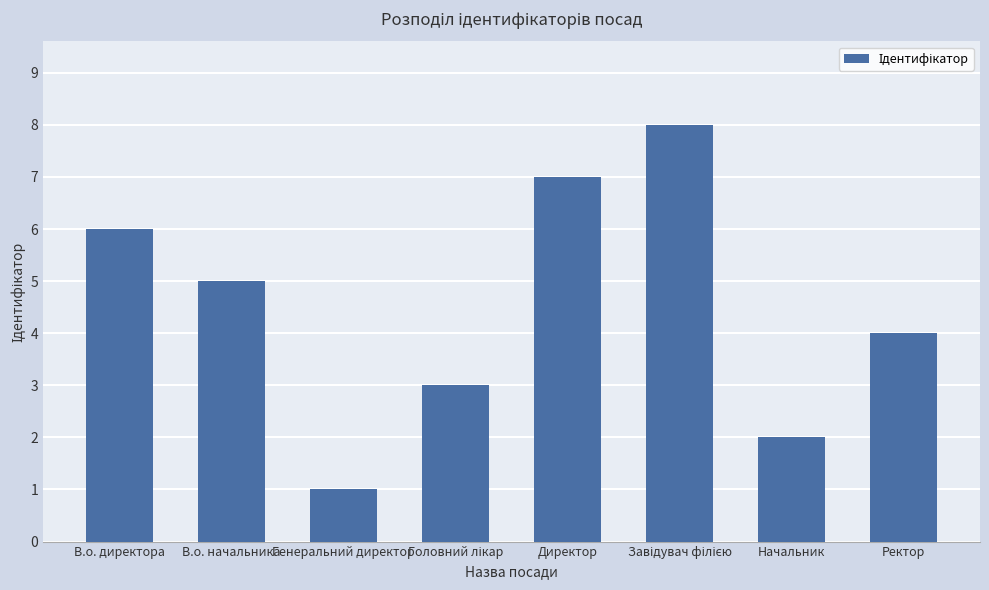

What is the ratio of the value at Начальник to the value at Ректор?

0.5